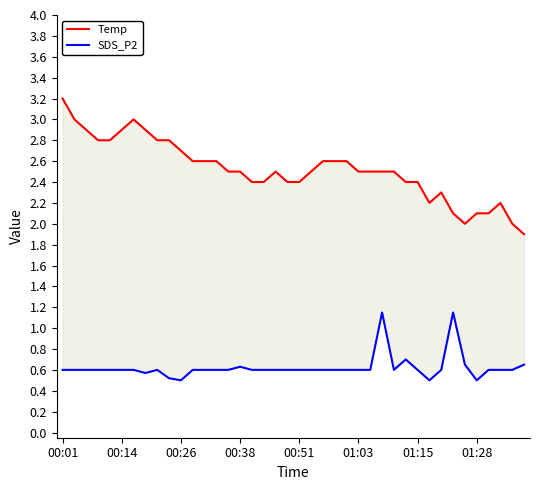

What position from the left is 13?

14